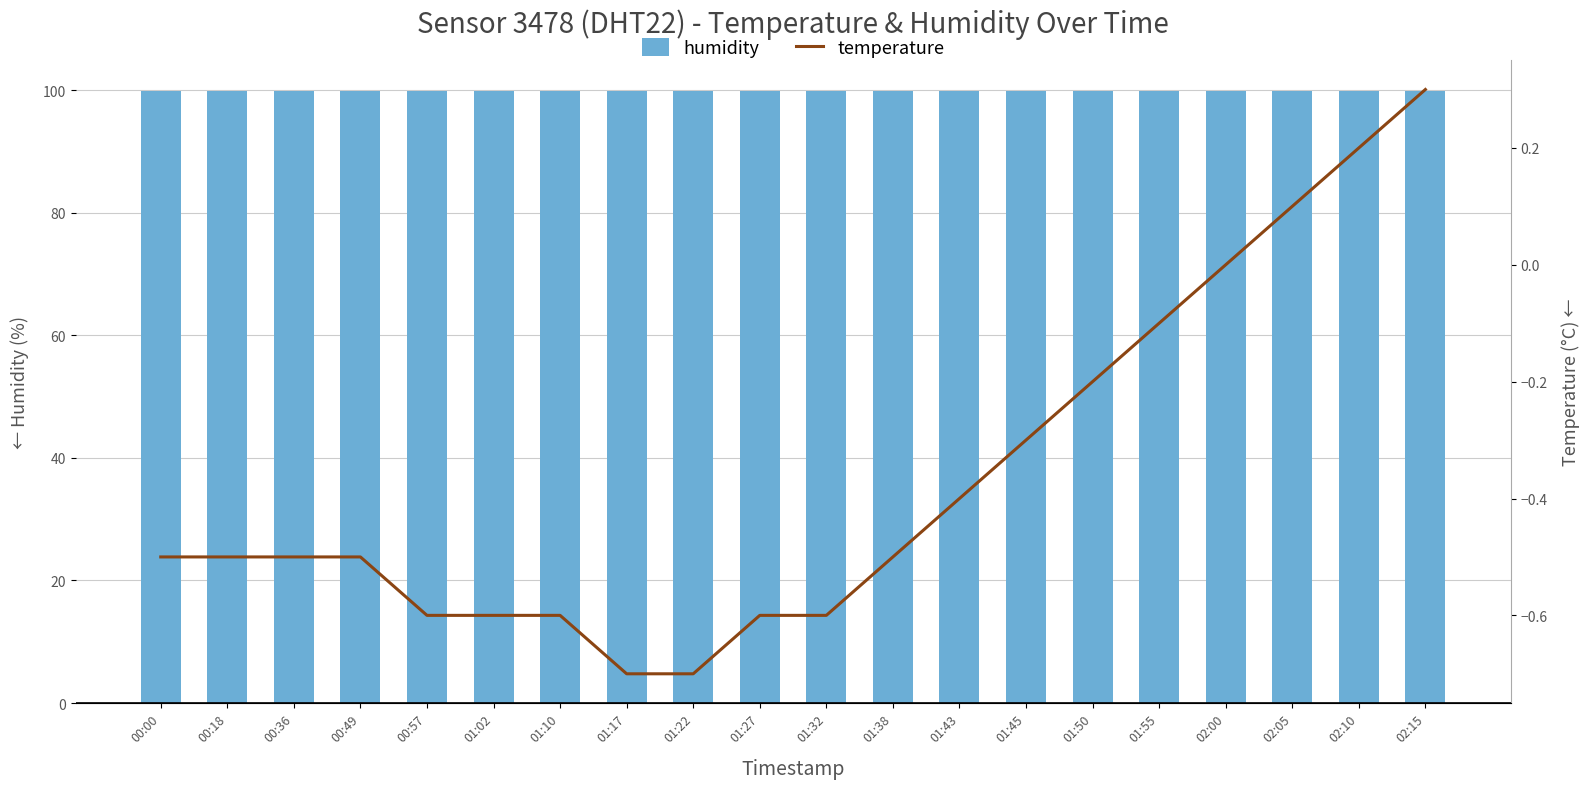

What is the label of the 5th bar from the left?

00:57